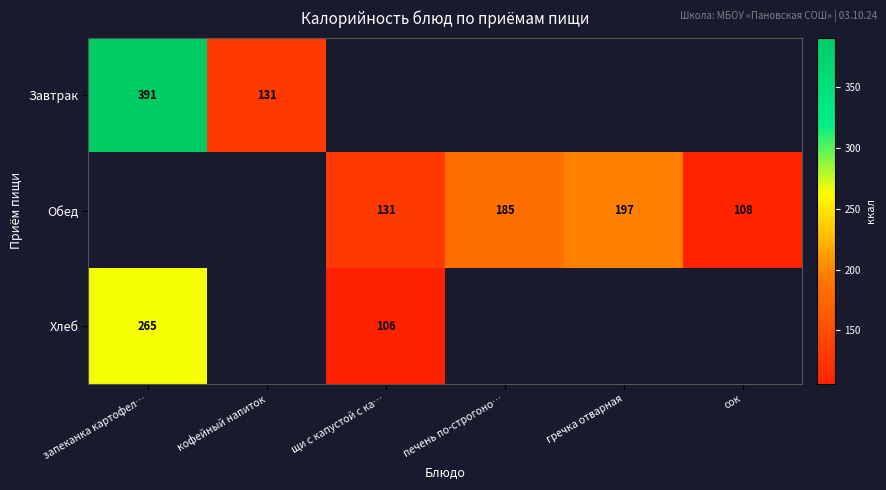

Is it true that Обед equals 28 at сок?

False